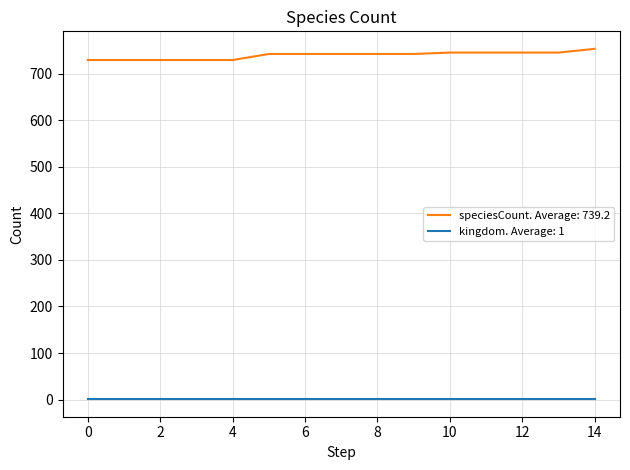

Rank the series by their average value, from lowest to highest.

kingdom. Average: 1, speciesCount. Average: 739.2